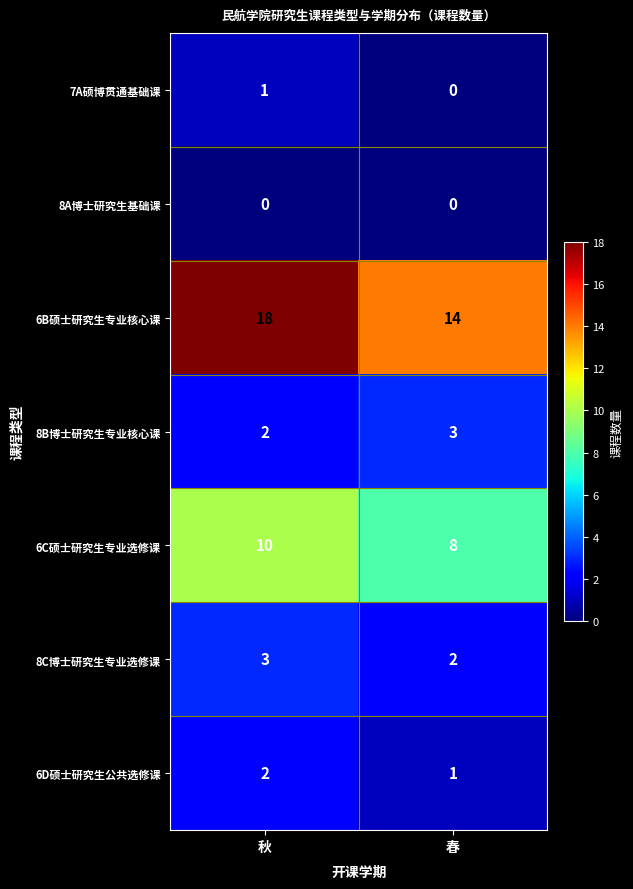

What is the sum of all 8C博士研究生专业选修课 values?

5